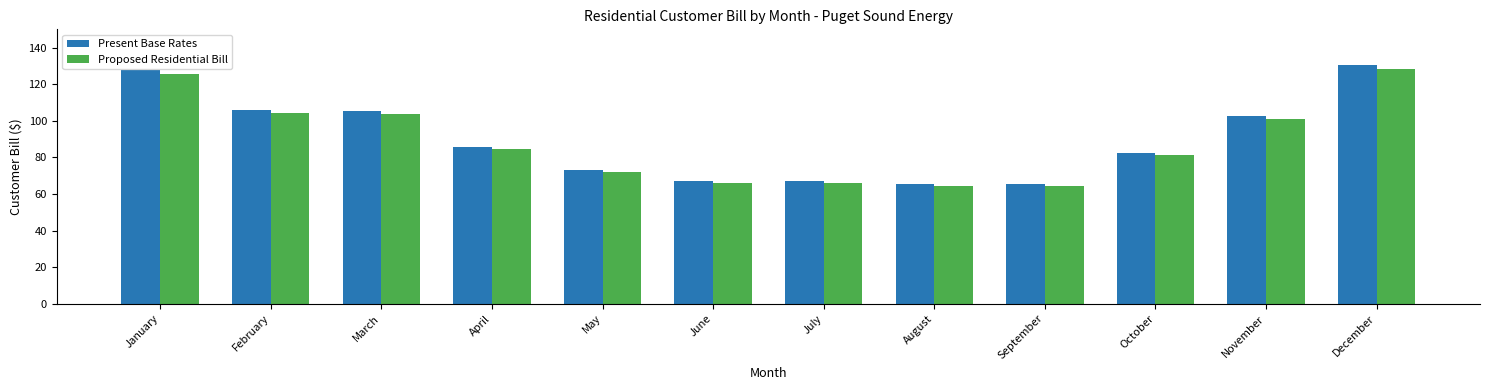

Rank the series by their maximum value, from lowest to highest.

Proposed Residential Bill, Present Base Rates